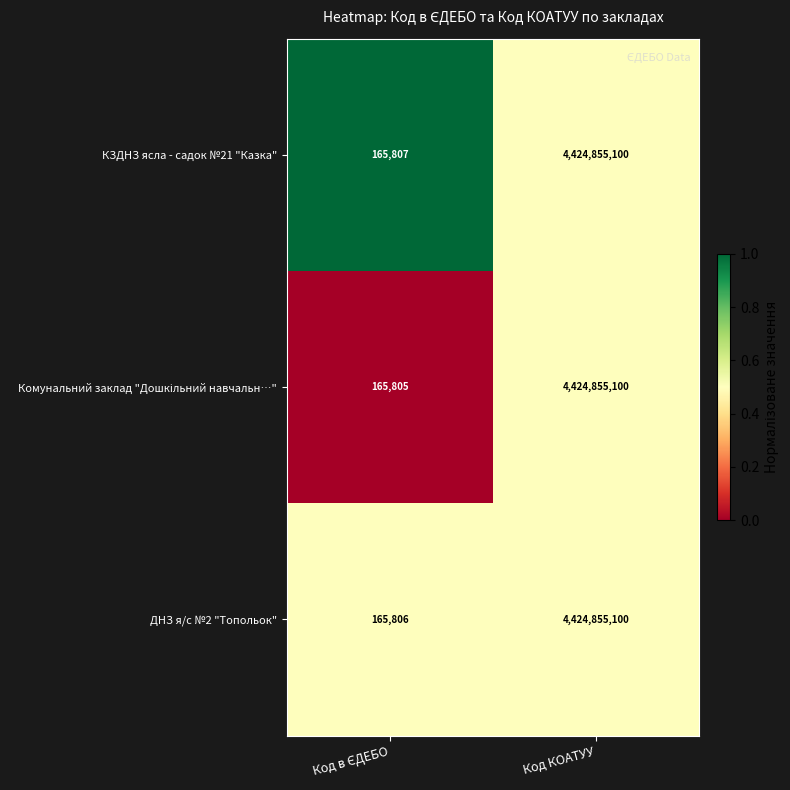

What is the average value of the КЗДНЗ ясла - садок №21 "Казка" series?

2212510454